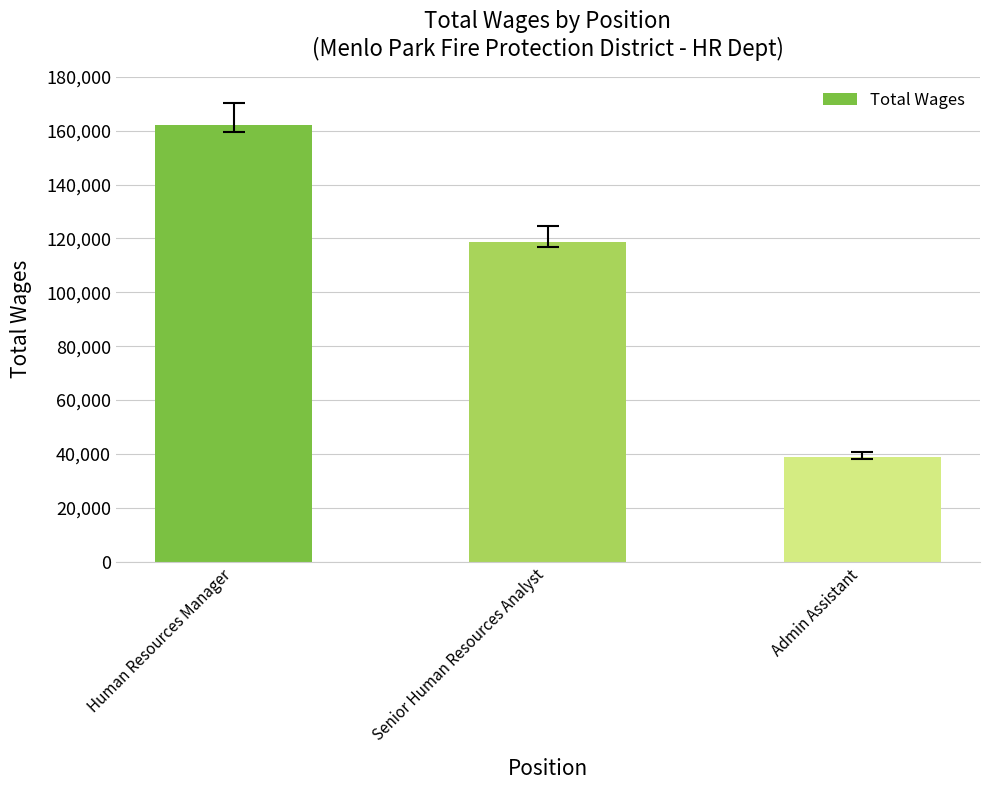

What is the value of the 1st bar from the left?

162018